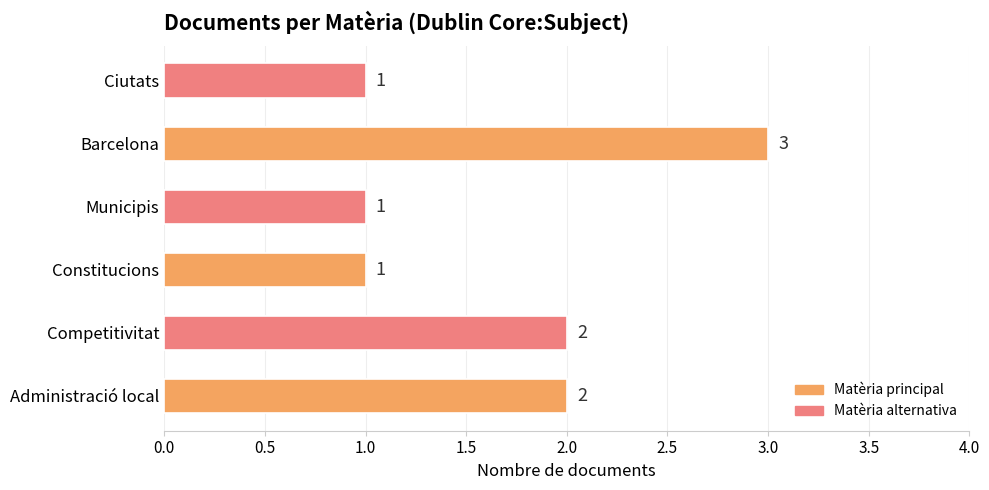

Which category has the highest value across all series?

Barcelona